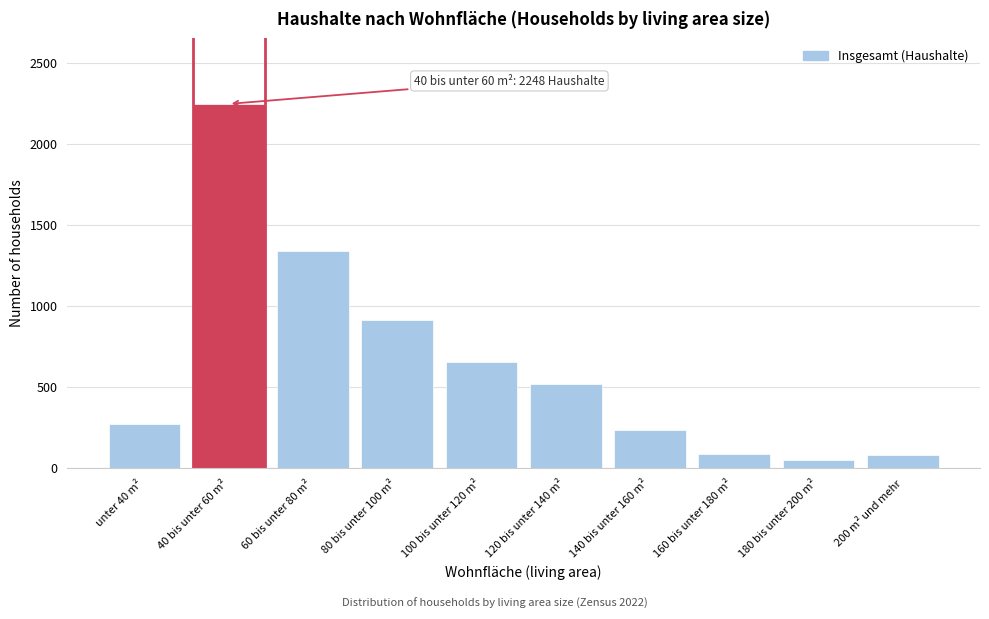

At which category does the chart reach its peak across all series?

40 bis unter 60 m²